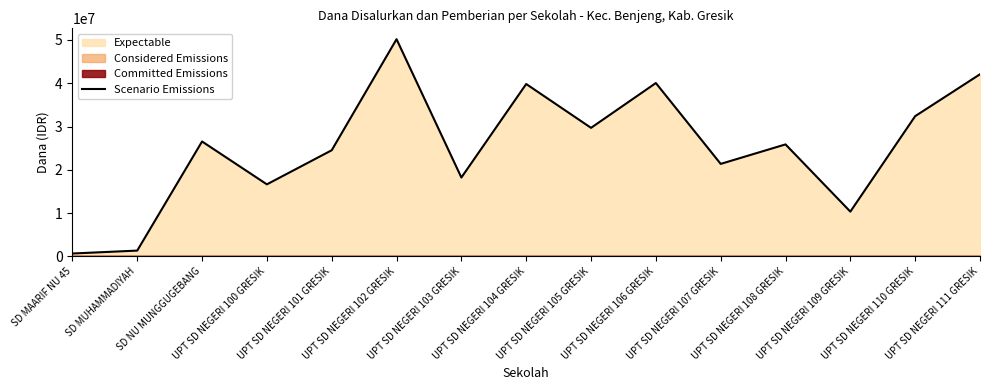

At which label is the value closest to 25425000?

UPT SD NEGERI 108 GRESIK